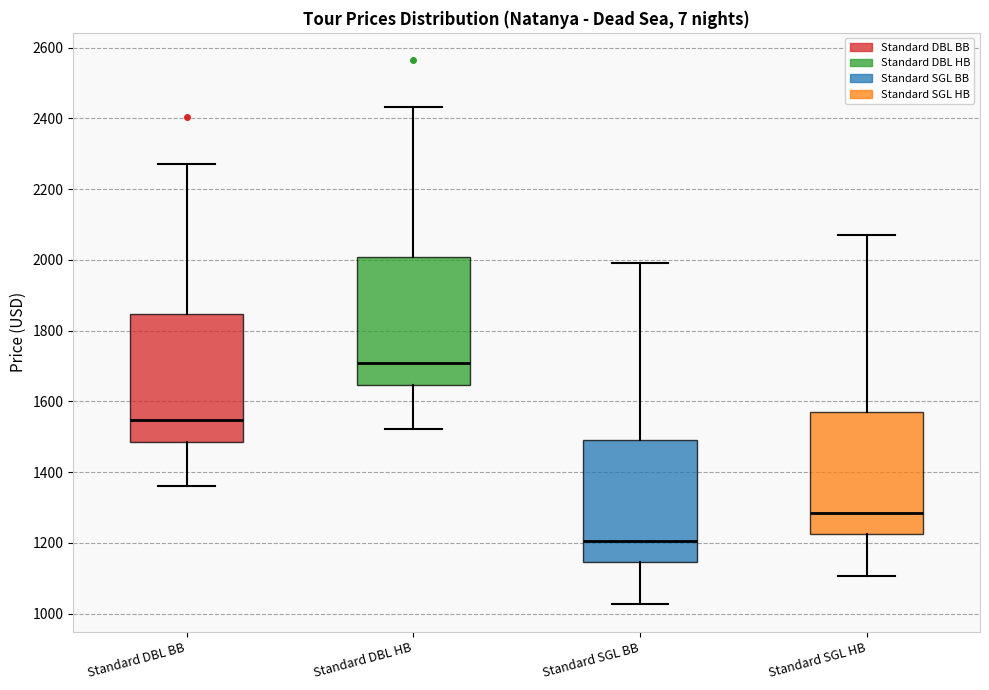

Where is the upper edge of the box for Standard SGL BB on the y-axis? The values are not printed on the chart, so give them approximately, as read against the axis.

1500